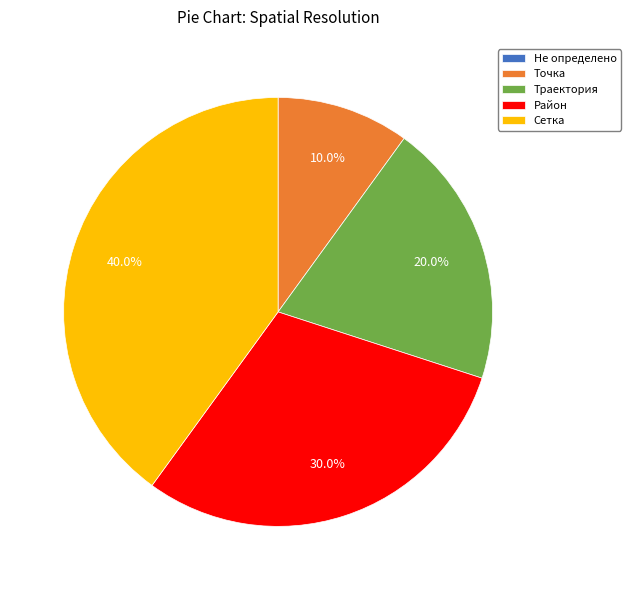

Between Точка and Район, which is larger?

Район